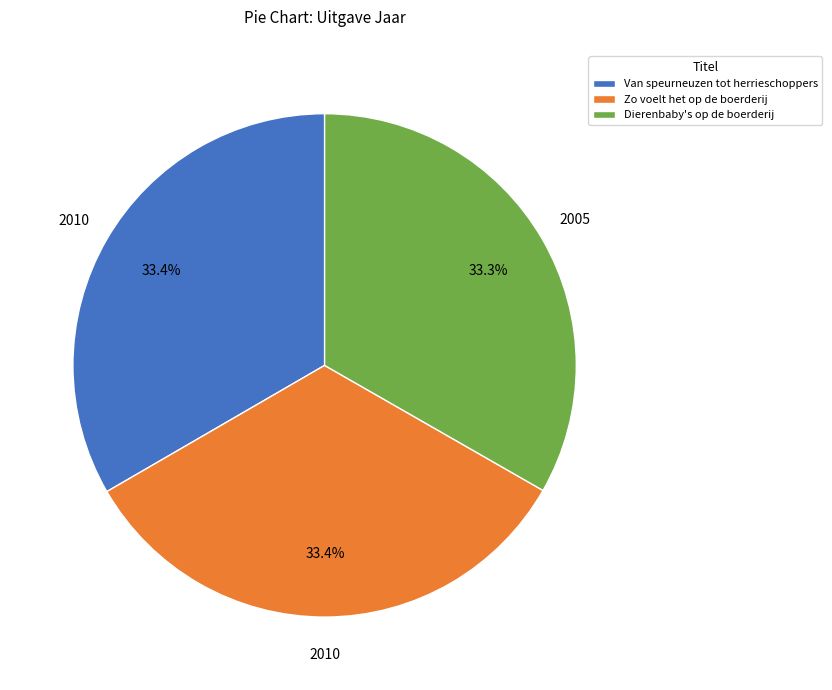

How many segments does this pie chart have?

3